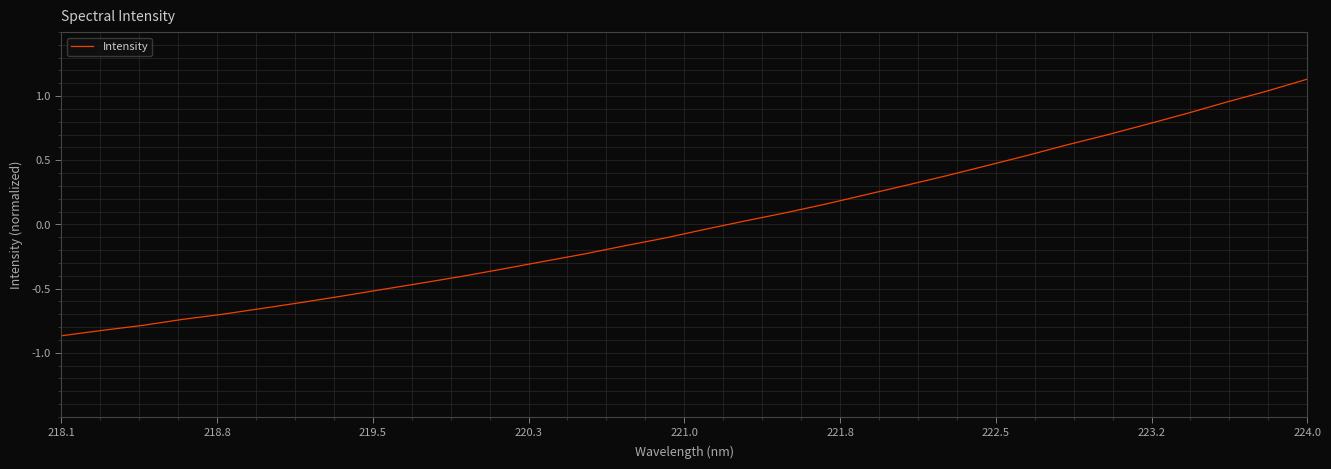

How many distinct data groups are displayed?

1